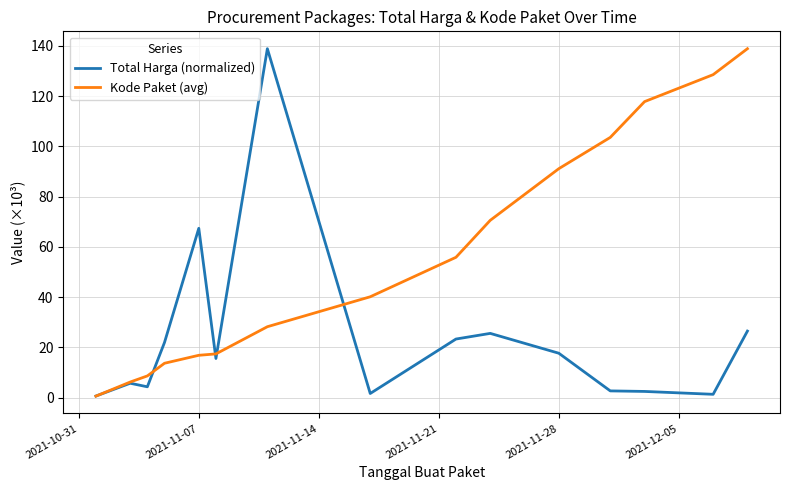

Rank the series by their average value, from highest to lowest.

Kode Paket (avg), Total Harga (normalized)